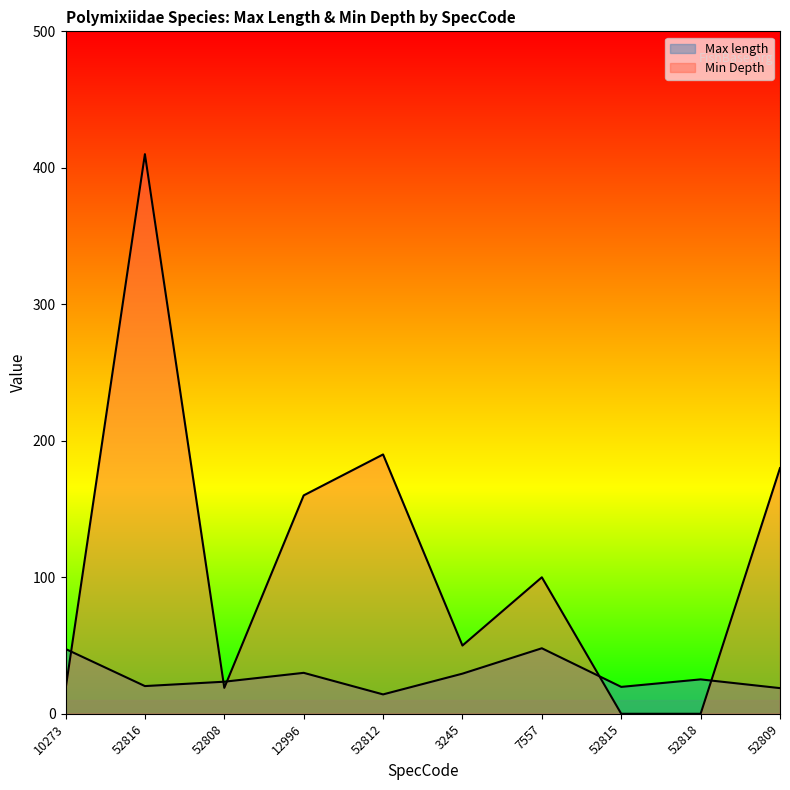

At which category does Max length reach its first local valley?

52816